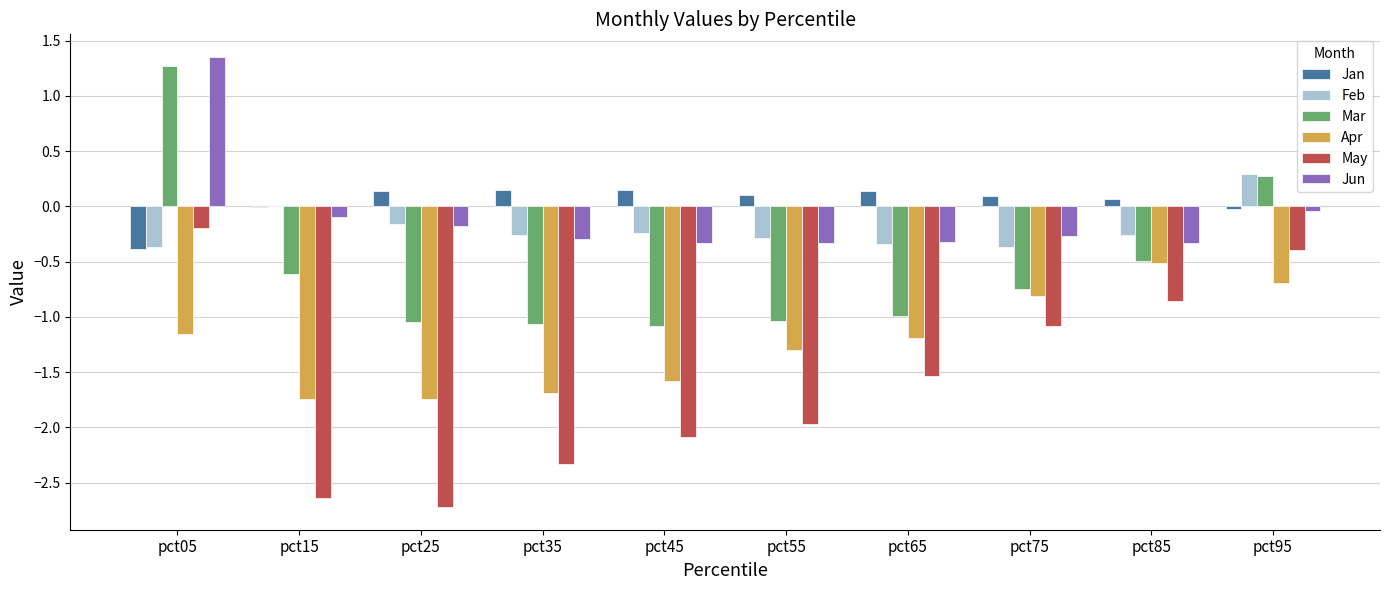

The Jun series shows -0.1 at pct55. True or false?

False